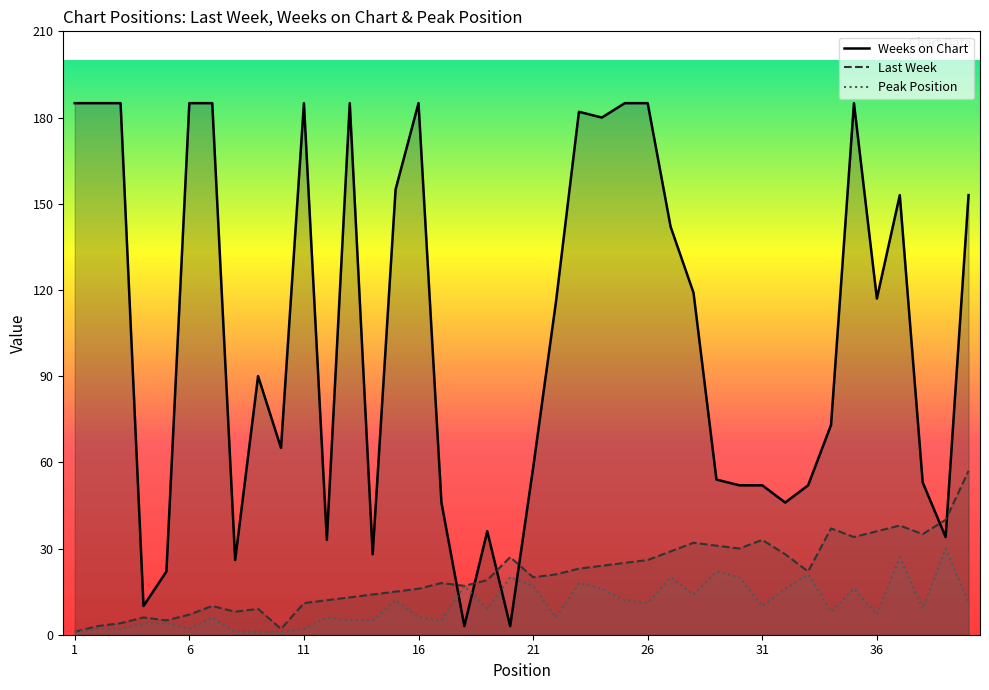

True or false: Last Week and Weeks on Chart intersect in this chart.

True